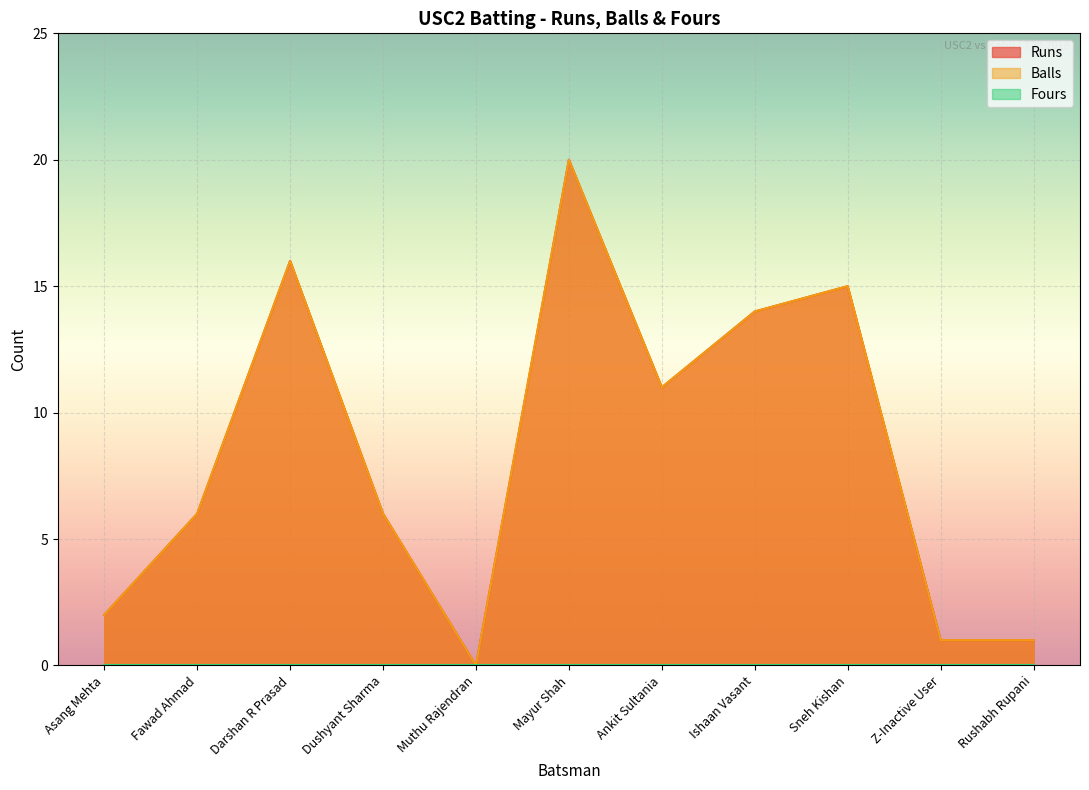

What is the difference between the Balls values at Asang Mehta and Z-Inactive User?

1